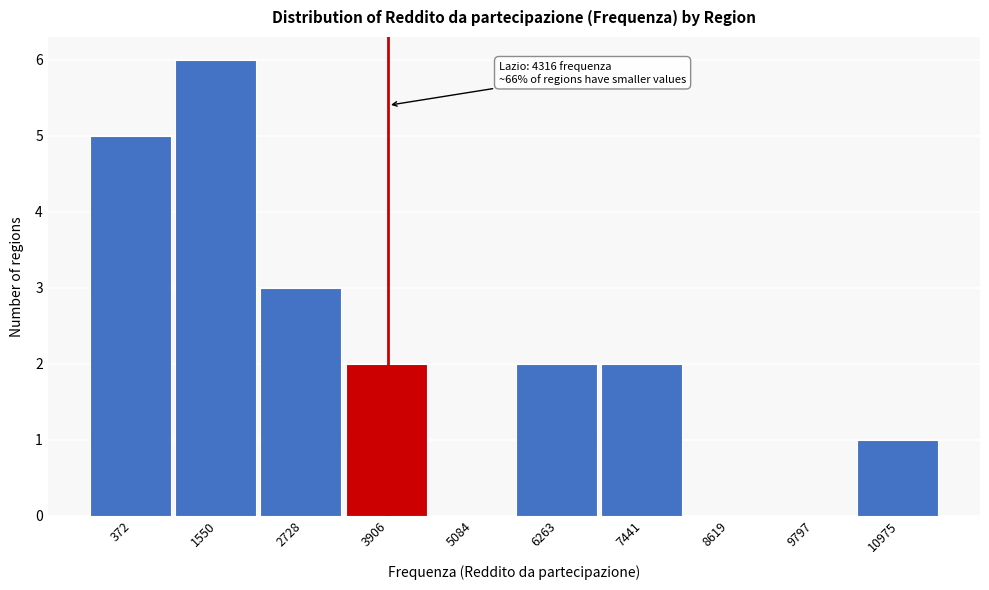

Reading left to right, what are all the values shown in this chart?

372=5	1550=6	2728=3	3906=2	5084=0	6263=2	7441=2	8619=0	9797=0	10975=1